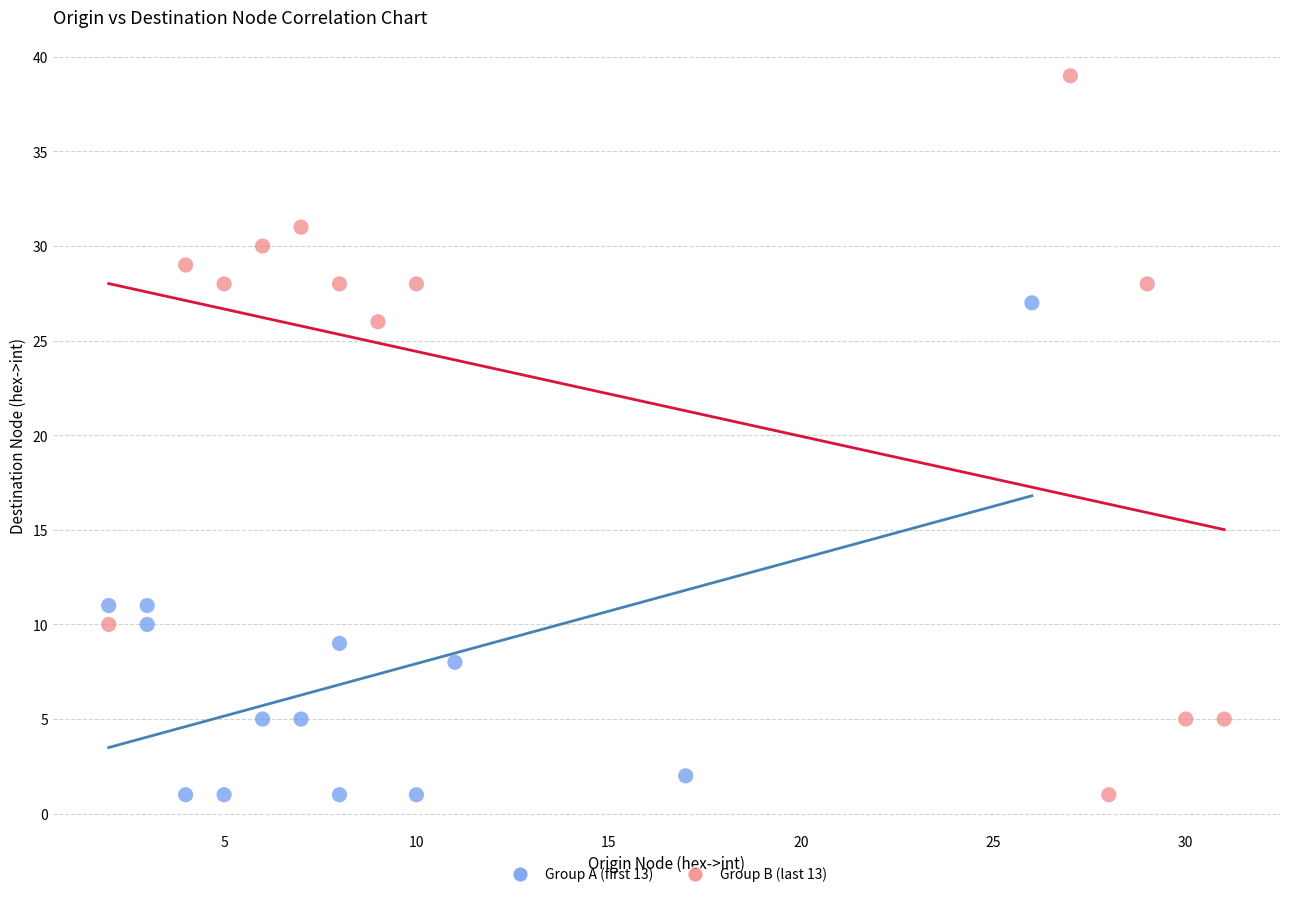

Which series has the widest spread of Y values?

Group B (last 13)